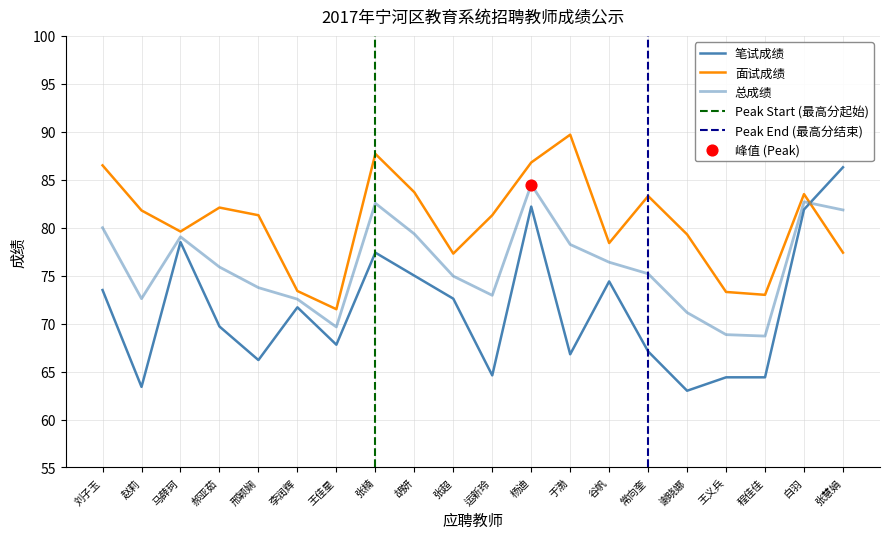

Is the value of 面试成绩 at 谷帆 greater than the value of 总成绩 at 郝亚茹?

Yes